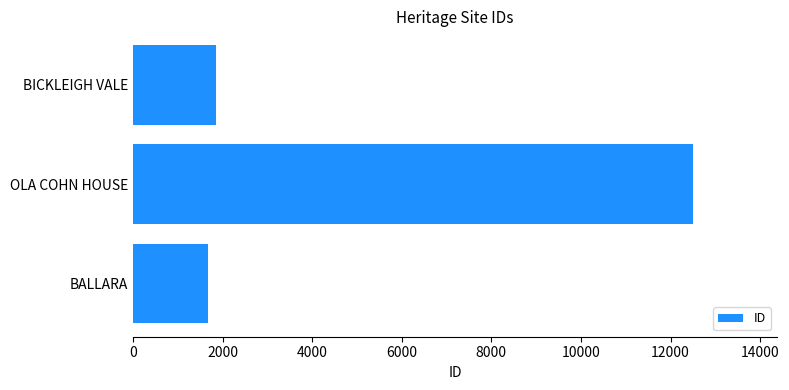

Count the number of categories in the chart.

3